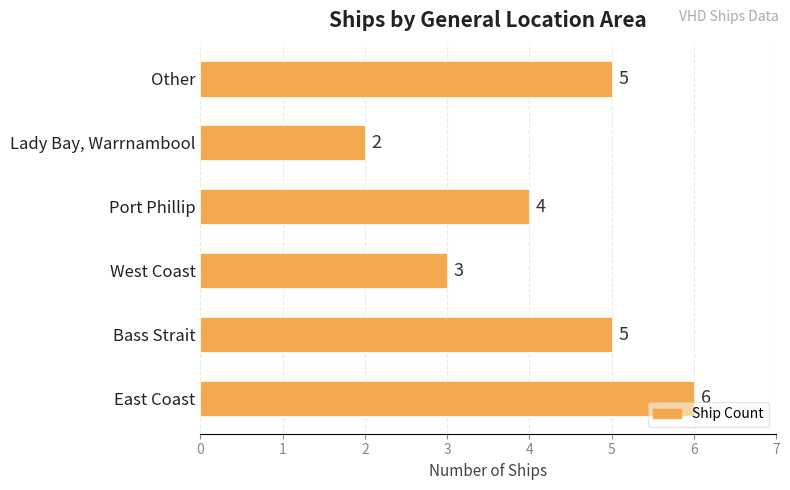

What is the difference between the second highest and minimum values?

3